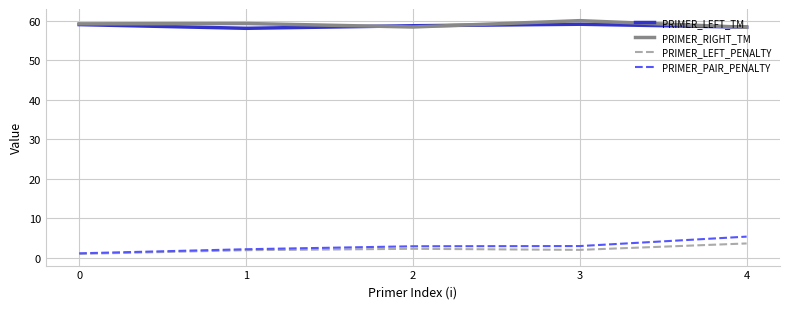

What are all the series names shown in the legend?

PRIMER_LEFT_TM, PRIMER_RIGHT_TM, PRIMER_LEFT_PENALTY, PRIMER_PAIR_PENALTY